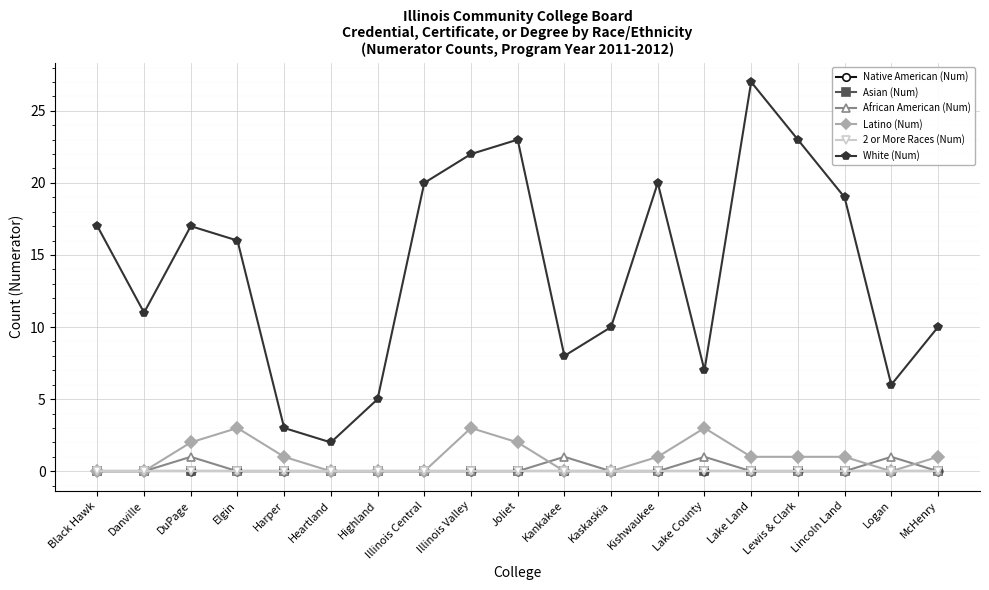

Is this an area chart (filled region under the line)?

No